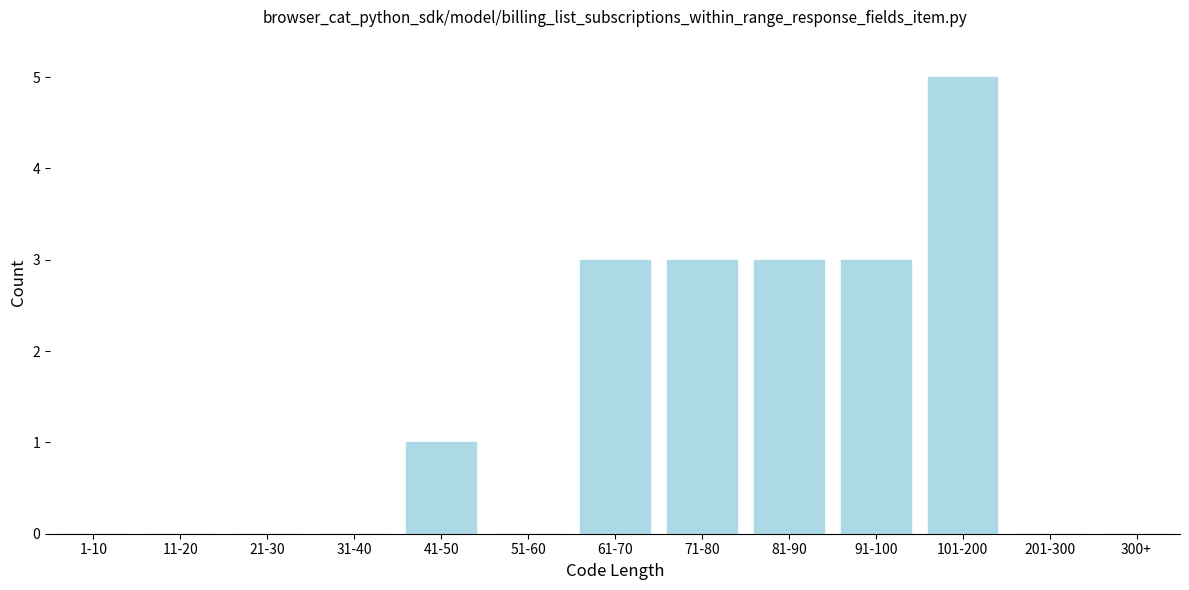

Reading right to left, transcribe all the data shown in this chart.

300+=0	201-300=0	101-200=5	91-100=3	81-90=3	71-80=3	61-70=3	51-60=0	41-50=1	31-40=0	21-30=0	11-20=0	1-10=0